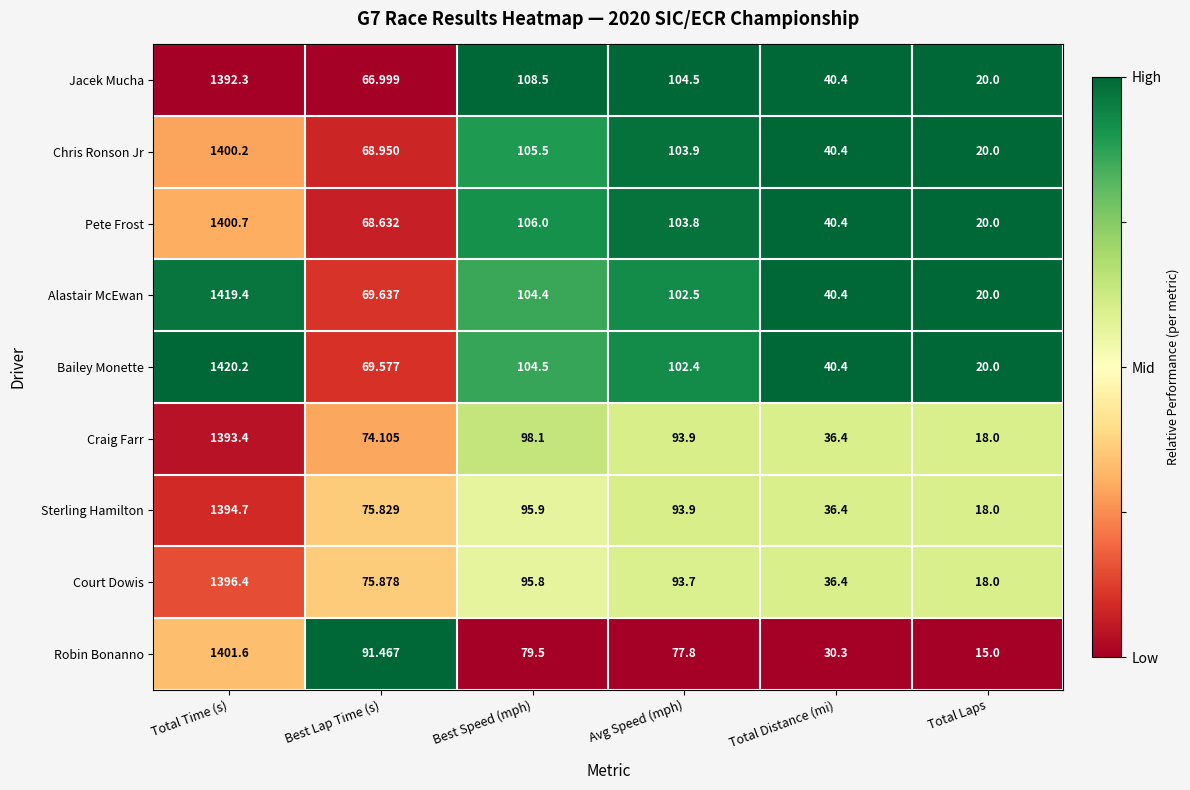

Which series has the largest total across all categories?

Bailey Monette